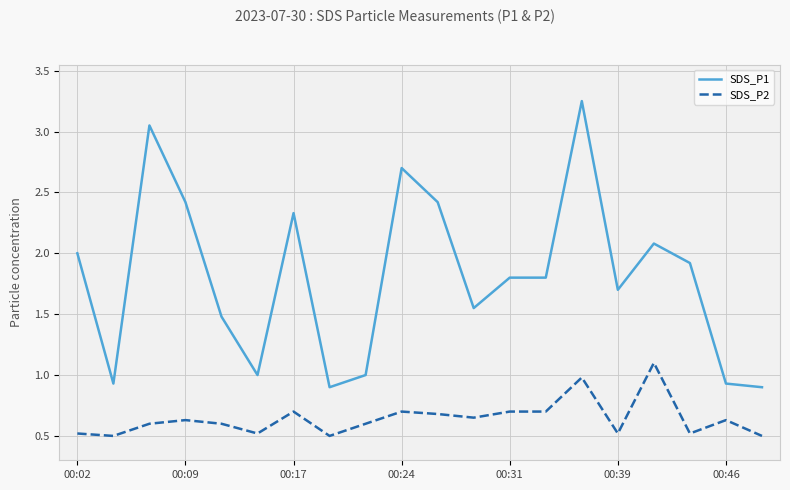

What is the minimum value shown in the chart?

0.5